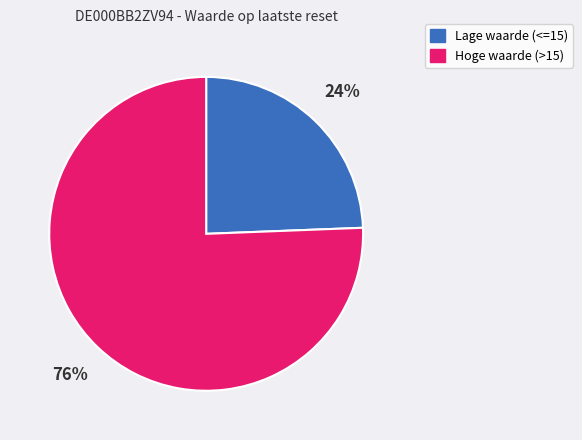

Is there a majority slice in this chart?

Yes